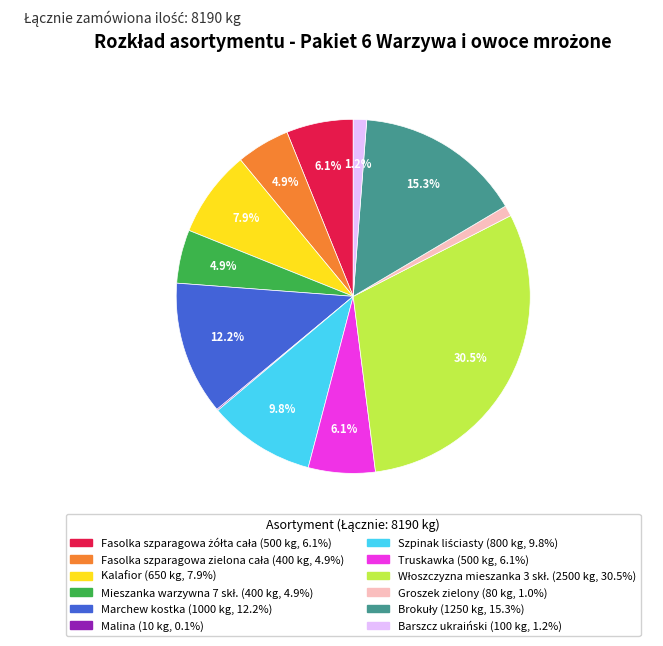

What percentage is NOT represented by Marchew kostka?

87.8%